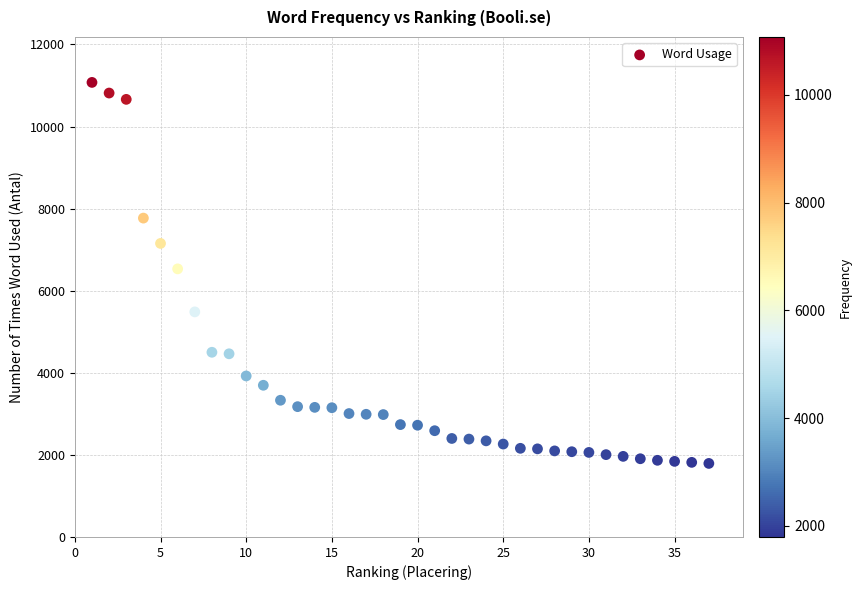

What is the range of Y values (max minus min)?

9283